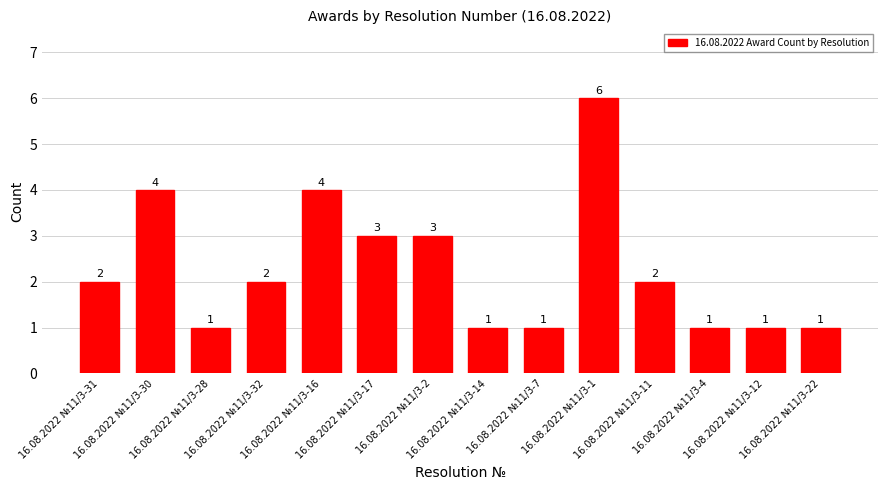

What is the maximum value shown in the chart?

6